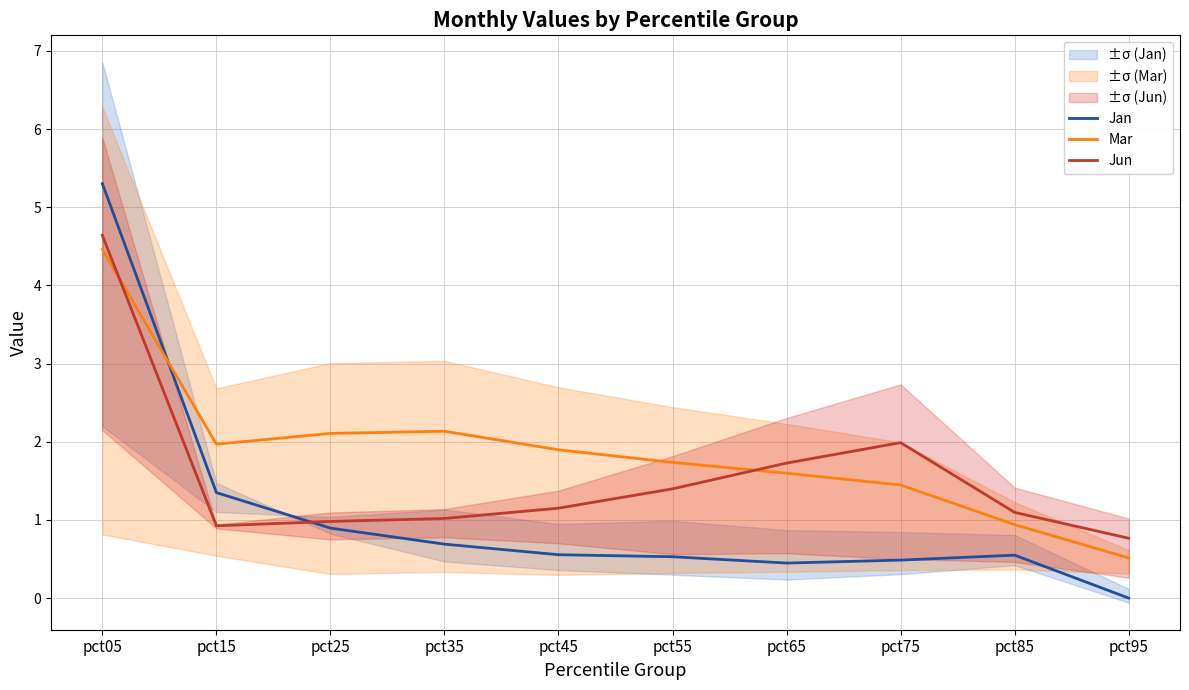

What is the lowest value of the Jun series?

0.8